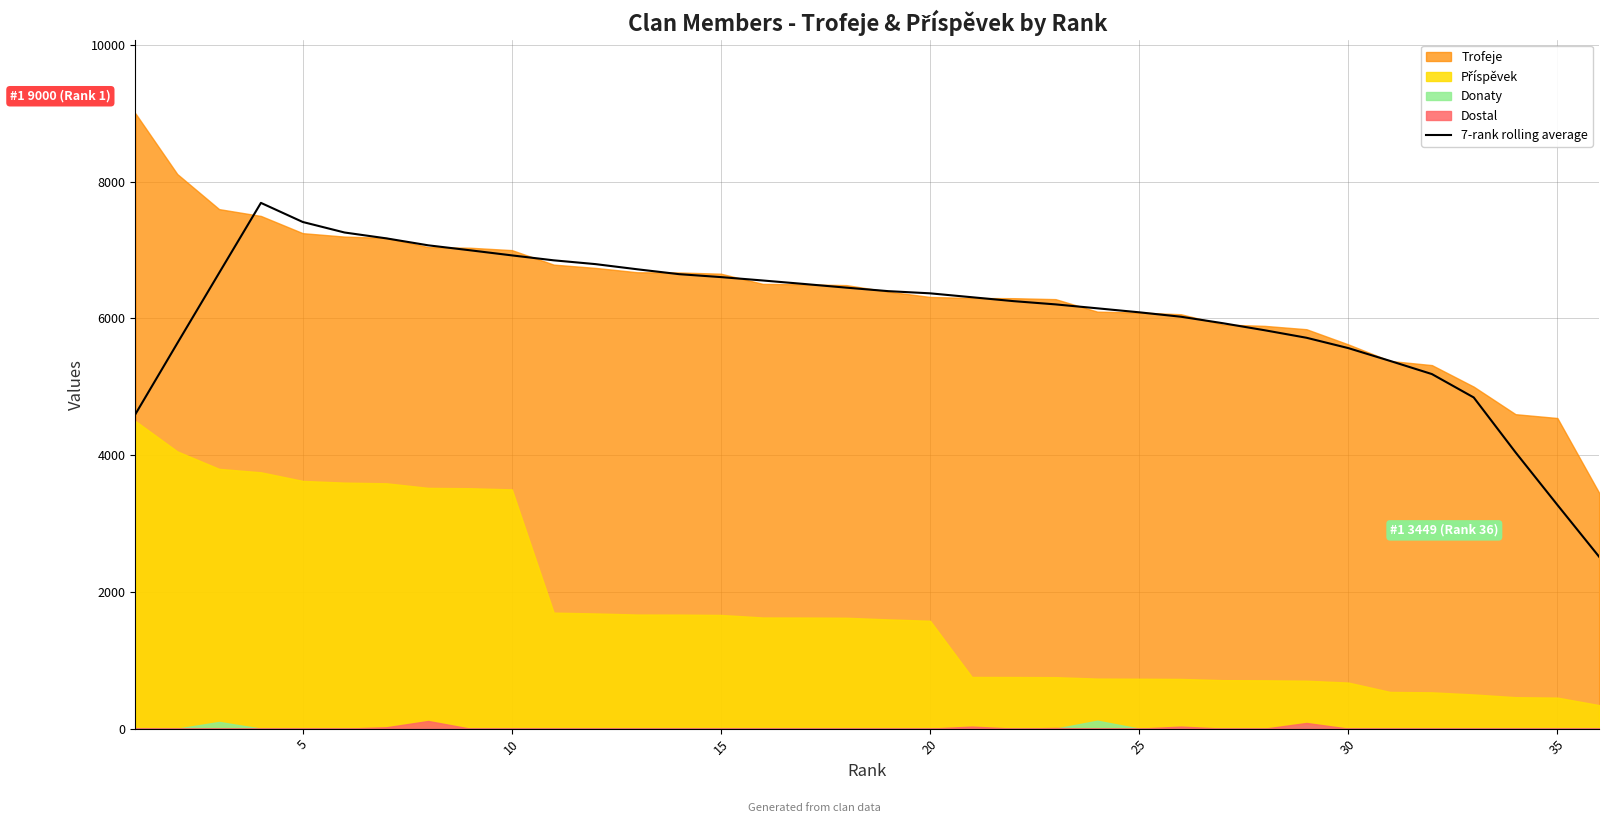

What is the value of the 35th point from the left?

3273.4